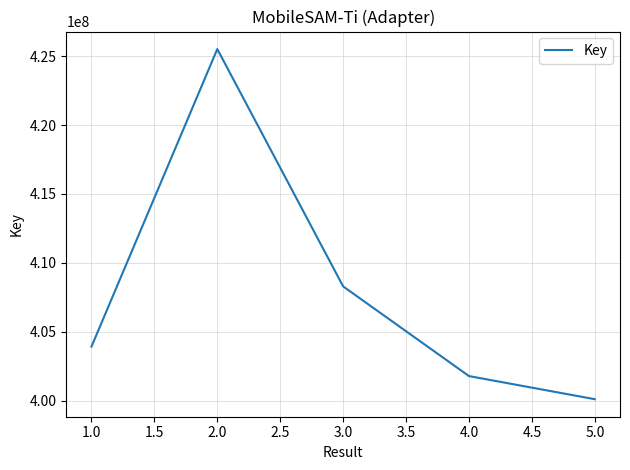

True or false: the data has more than 0 interior local peaks.

True